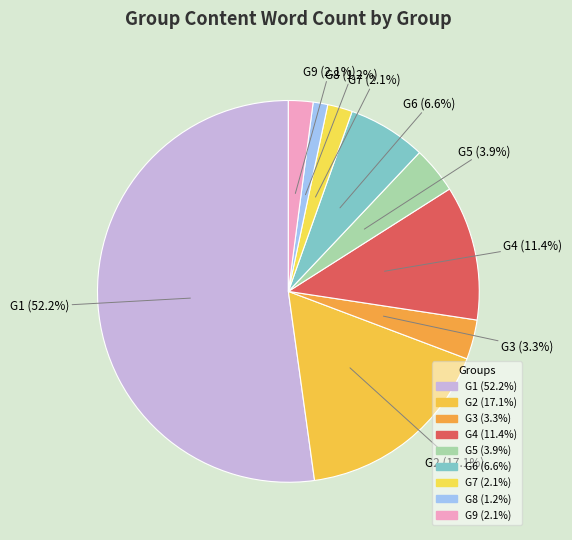

Approximately how many times larger is the value at G5 compared to G7?

1.9